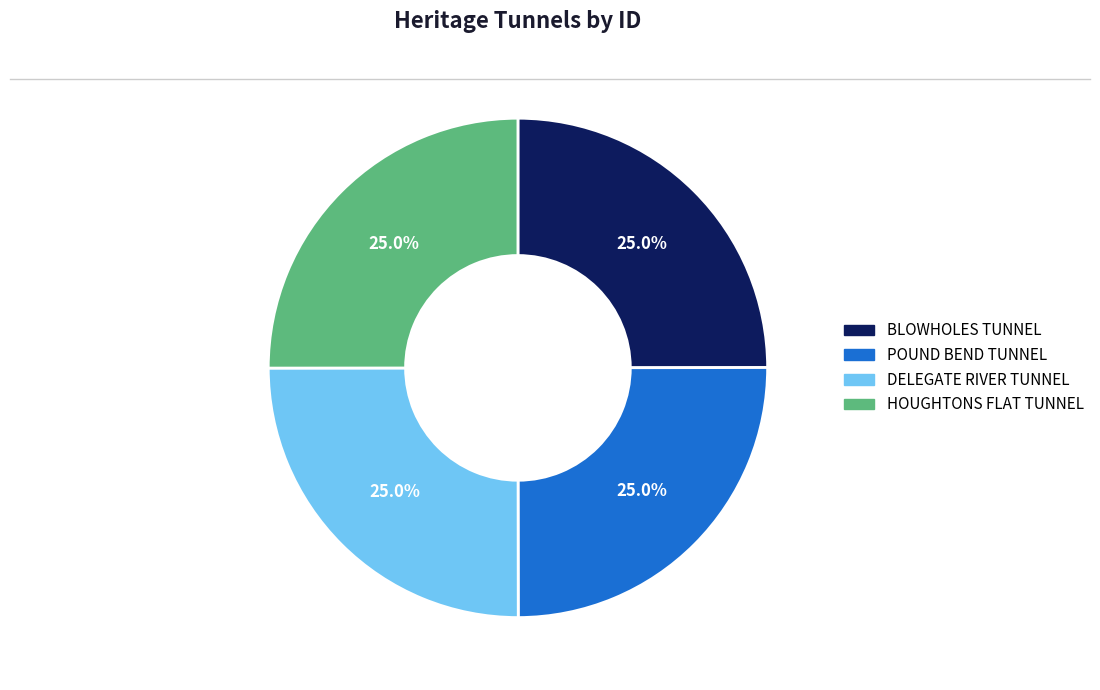

How many segments does this pie chart have?

4